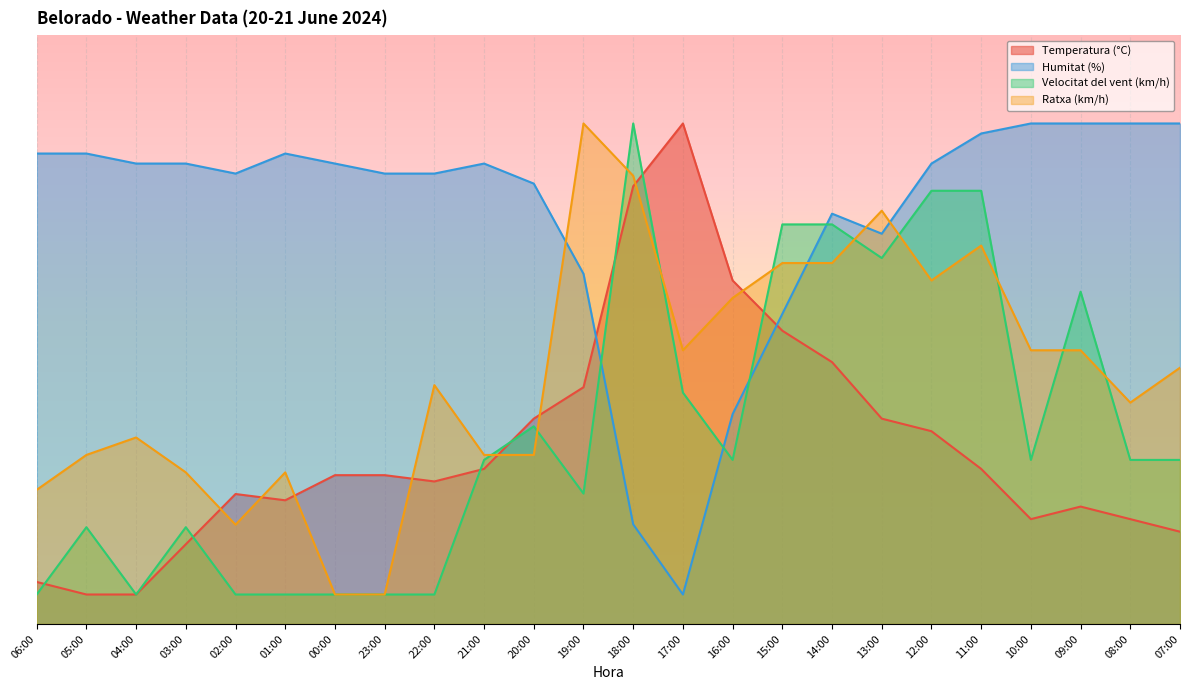

Between which two adjacent categories do Temperatura (°C) and Velocitat del vent (km/h) first intersect?

06:00 and 05:00